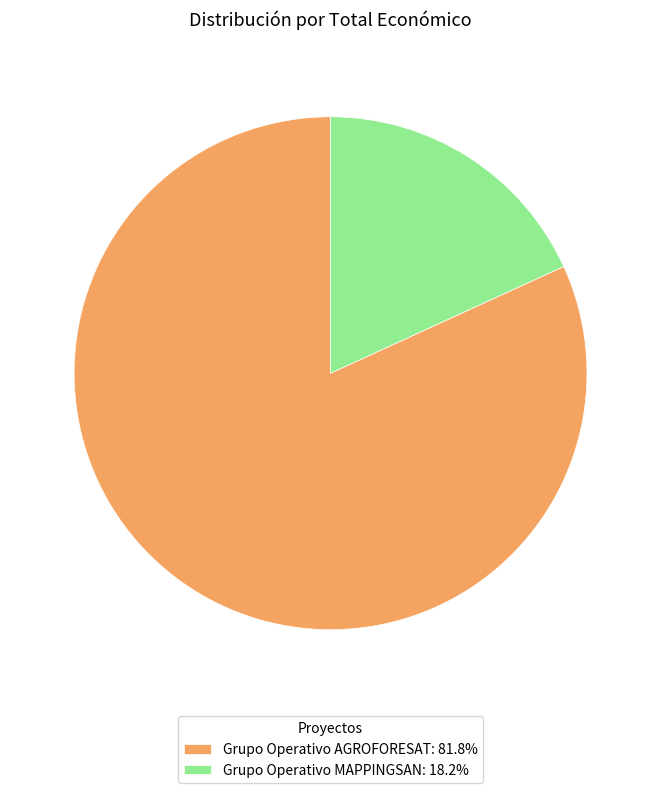

Does Grupo Operativo AGROFORESAT: 81.8% account for over 50% of the chart?

Yes